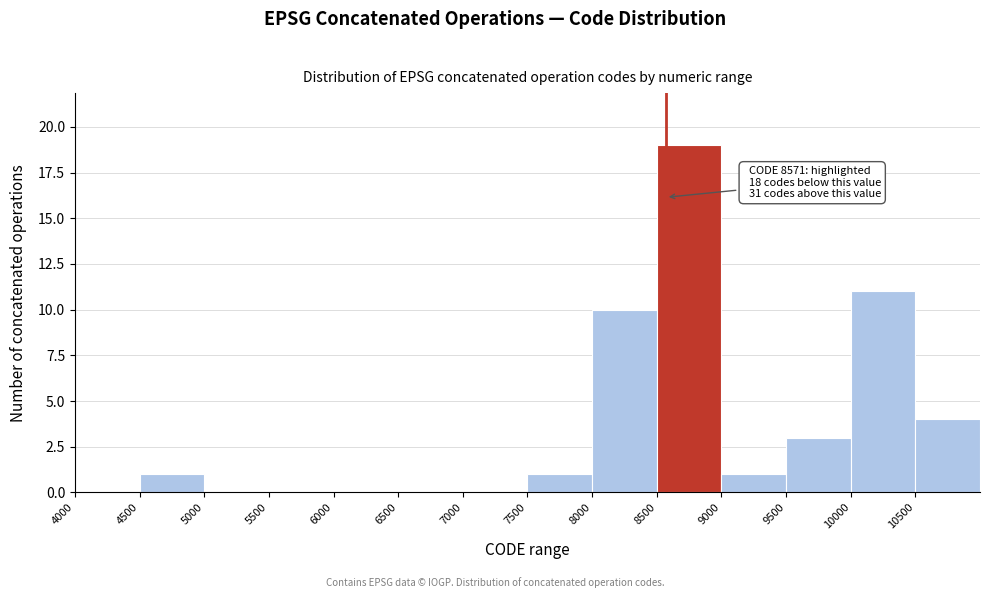

Over which range of the x-axis is the bar tallest?

8500 to 9000